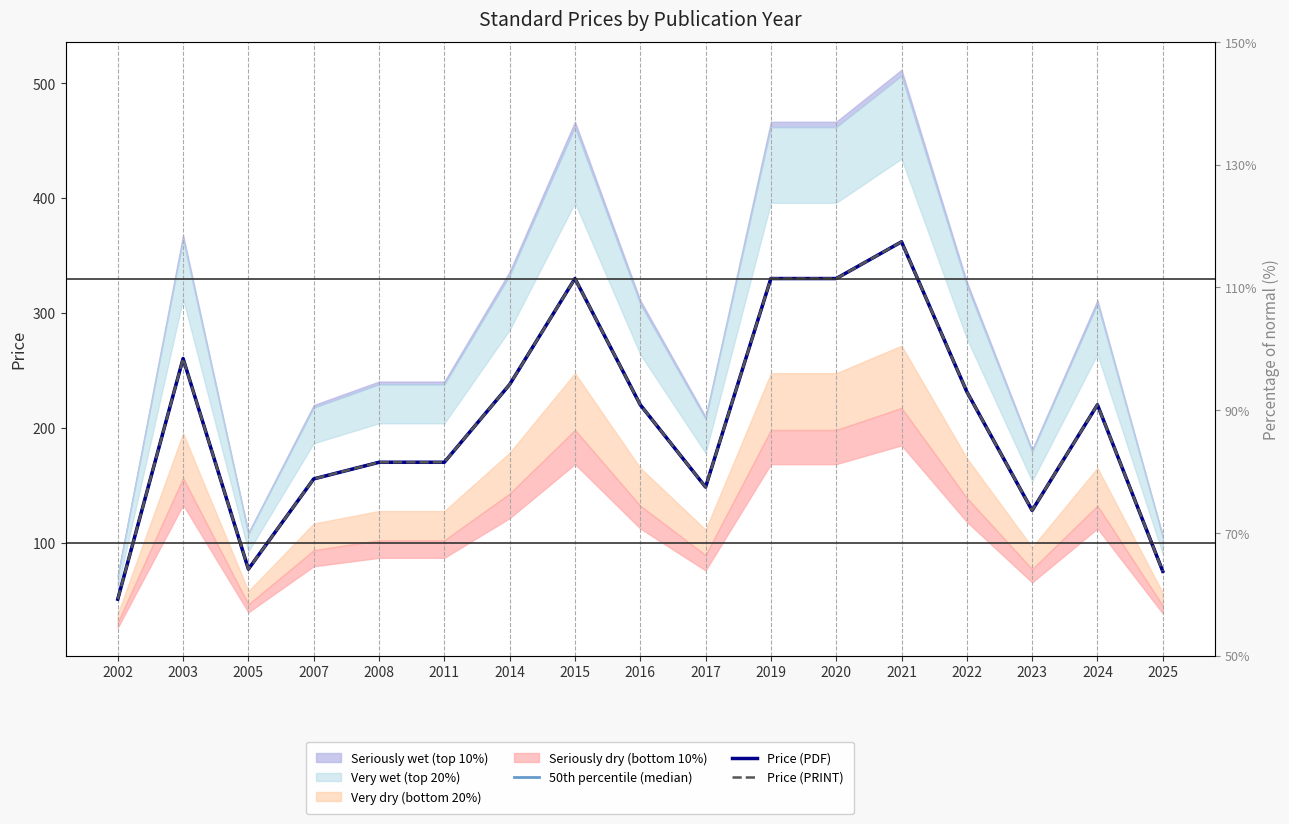

What is the difference between the second highest and minimum values in the Price (PRINT) series?

279.4